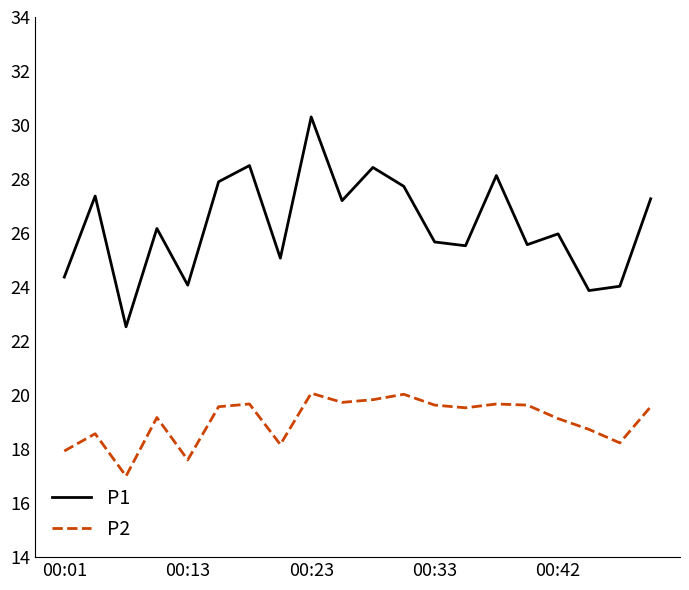

List the series in order of their peak value, highest first.

P1, P2